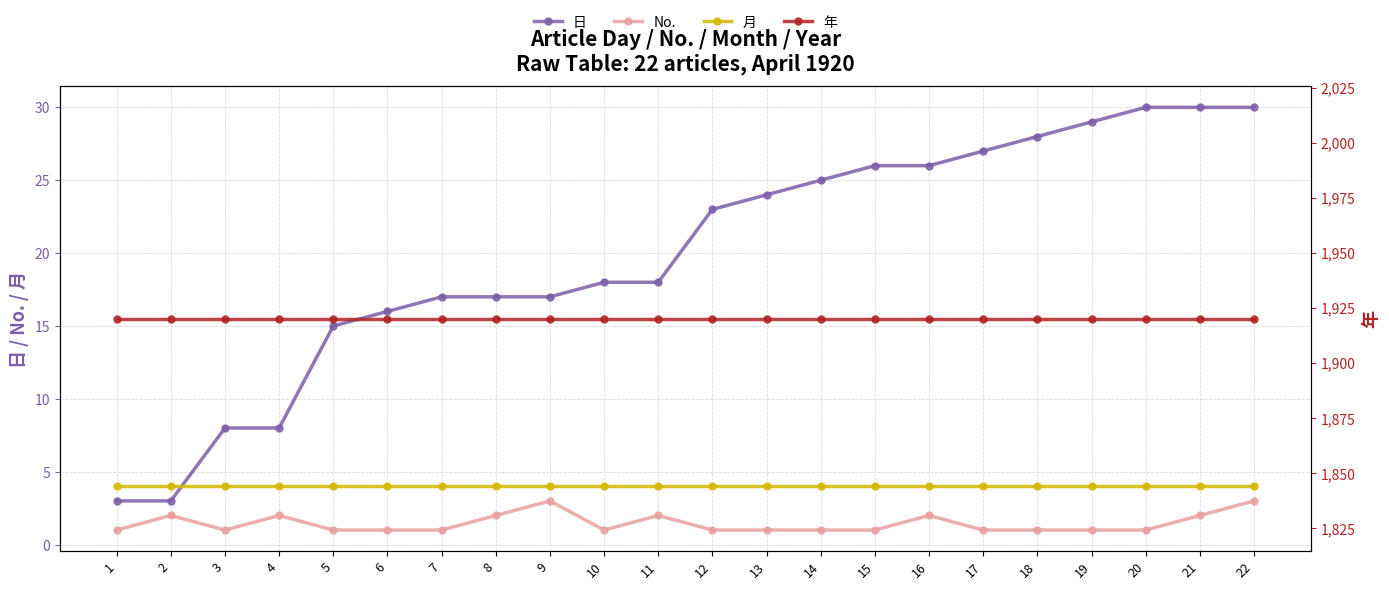

How many No. values are between 1 and 2?

20